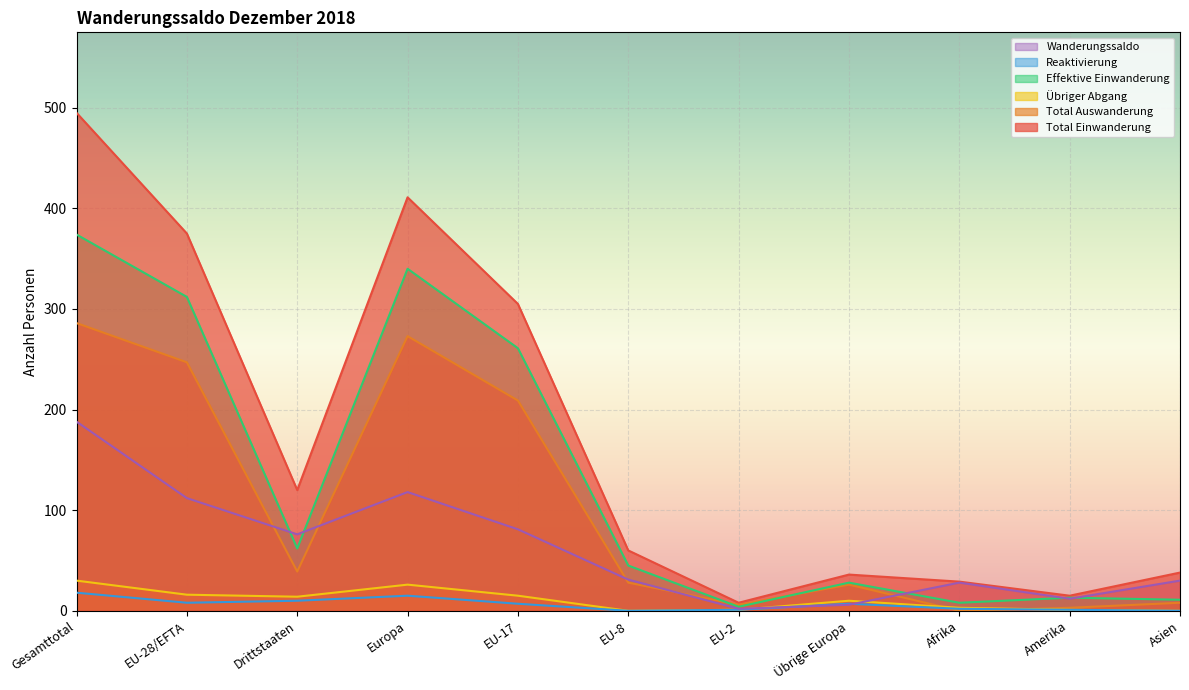

Where is Reaktivierung nearest to the value 9?

EU-28/EFTA